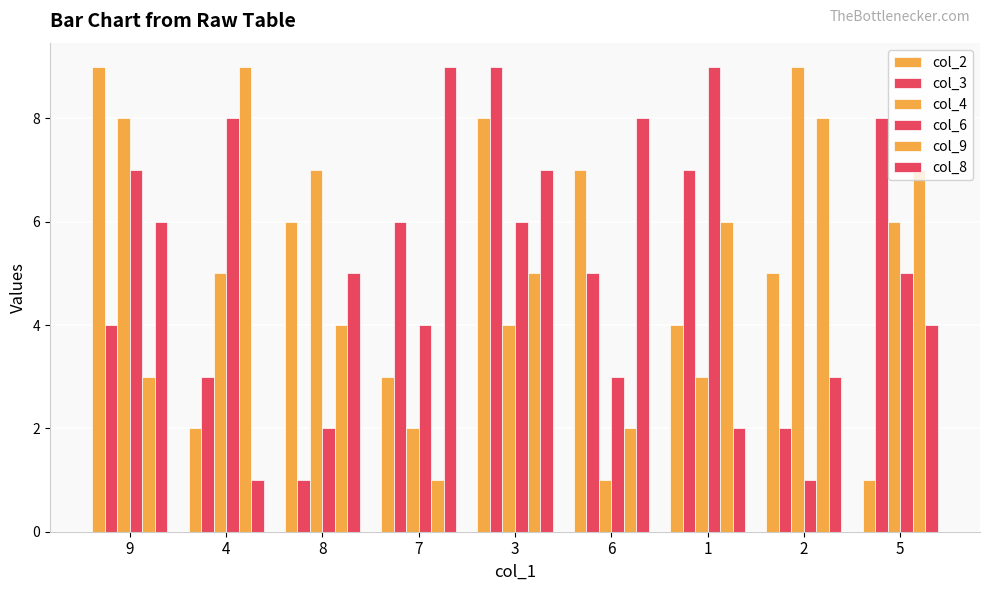

What is the total value across all series at 5?

31